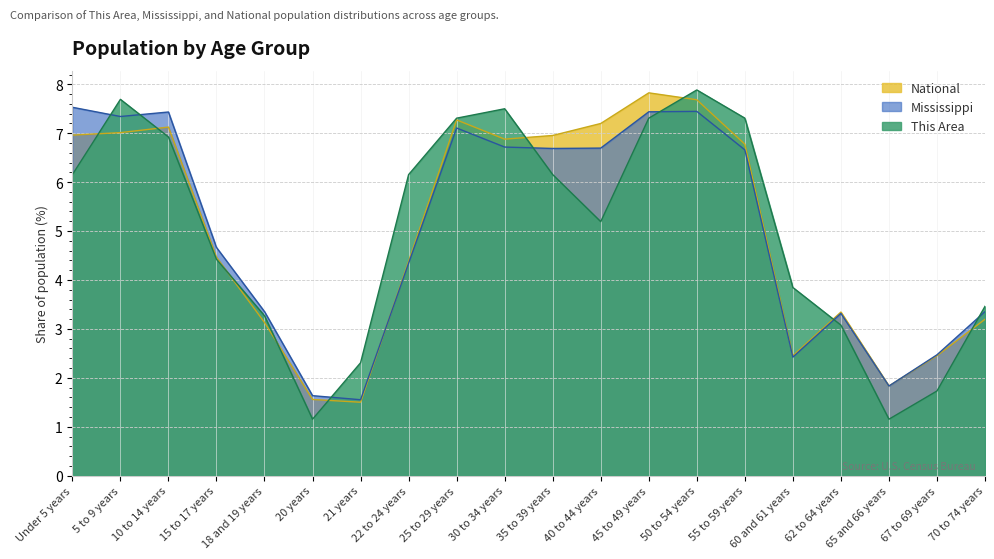

Reading left to right, what are all the values shown in this chart?

This Area: Under 5 years=6.2	5 to 9 years=7.7	10 to 14 years=6.9	15 to 17 years=4.4	18 and 19 years=3.3	20 years=1.2	21 years=2.3	22 to 24 years=6.2	25 to 29 years=7.3	30 to 34 years=7.5	35 to 39 years=6.2	40 to 44 years=5.2	45 to 49 years=7.3	50 to 54 years=7.9	55 to 59 years=7.3	60 and 61 years=3.8	62 to 64 years=3.1	65 and 66 years=1.2	67 to 69 years=1.7	70 to 74 years=3.5
Mississippi: Under 5 years=7.5	5 to 9 years=7.3	10 to 14 years=7.4	15 to 17 years=4.7	18 and 19 years=3.4	20 years=1.6	21 years=1.6	22 to 24 years=4.3	25 to 29 years=7.1	30 to 34 years=6.7	35 to 39 years=6.7	40 to 44 years=6.7	45 to 49 years=7.4	50 to 54 years=7.4	55 to 59 years=6.7	60 and 61 years=2.4	62 to 64 years=3.3	65 and 66 years=1.8	67 to 69 years=2.5	70 to 74 years=3.4
National: Under 5 years=7.0	5 to 9 years=7.0	10 to 14 years=7.1	15 to 17 years=4.5	18 and 19 years=3.1	20 years=1.6	21 years=1.5	22 to 24 years=4.4	25 to 29 years=7.3	30 to 34 years=6.9	35 to 39 years=7.0	40 to 44 years=7.2	45 to 49 years=7.8	50 to 54 years=7.7	55 to 59 years=6.8	60 and 61 years=2.5	62 to 64 years=3.3	65 and 66 years=1.8	67 to 69 years=2.5	70 to 74 years=3.2